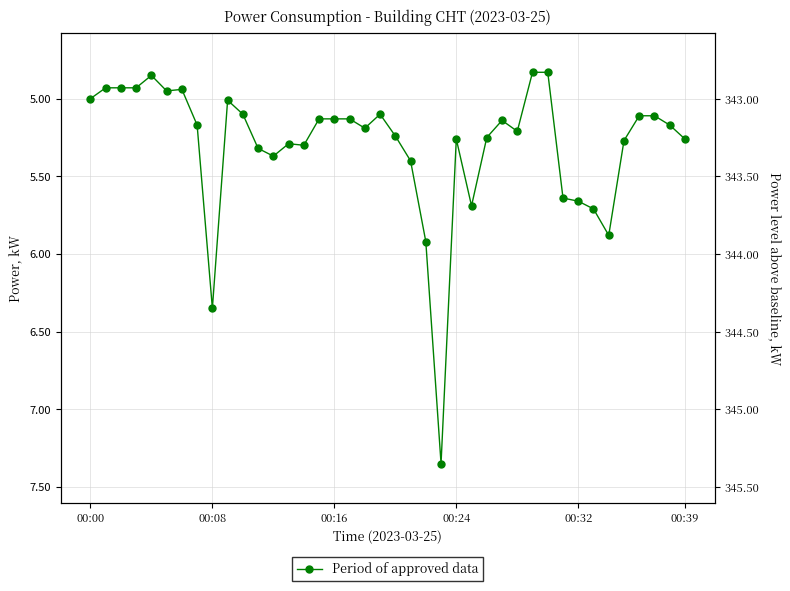

How many points are lower than both their immediate neighbors (excluding endpoints)?

7